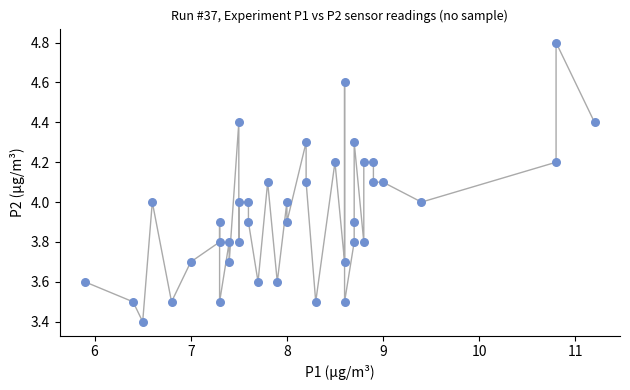

What is the range of Y values (max minus min)?

1.4